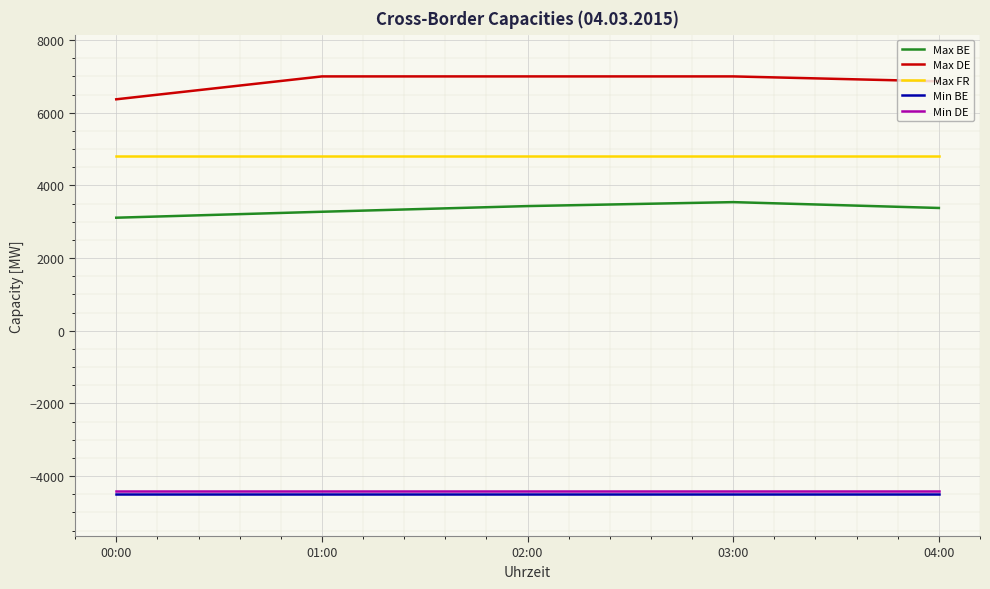

True or false: Min DE has a value of -4400 at 04:00.

True